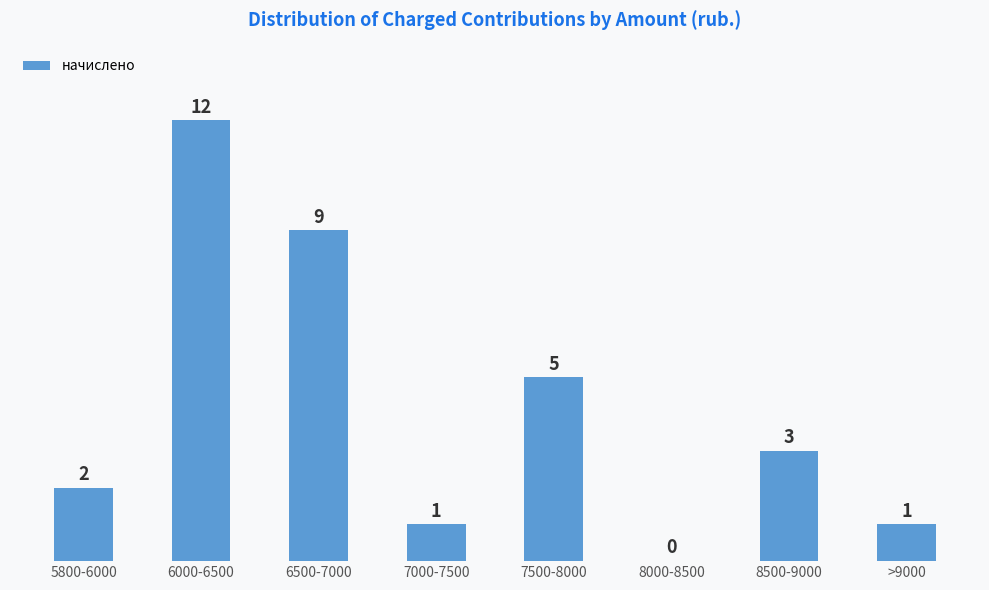

Reading right to left, transcribe all the data shown in this chart.

>9000=1	8500-9000=3	8000-8500=0	7500-8000=5	7000-7500=1	6500-7000=9	6000-6500=12	5800-6000=2